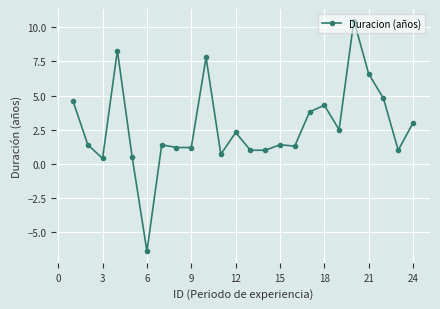

What is the sum of all values?

64.6